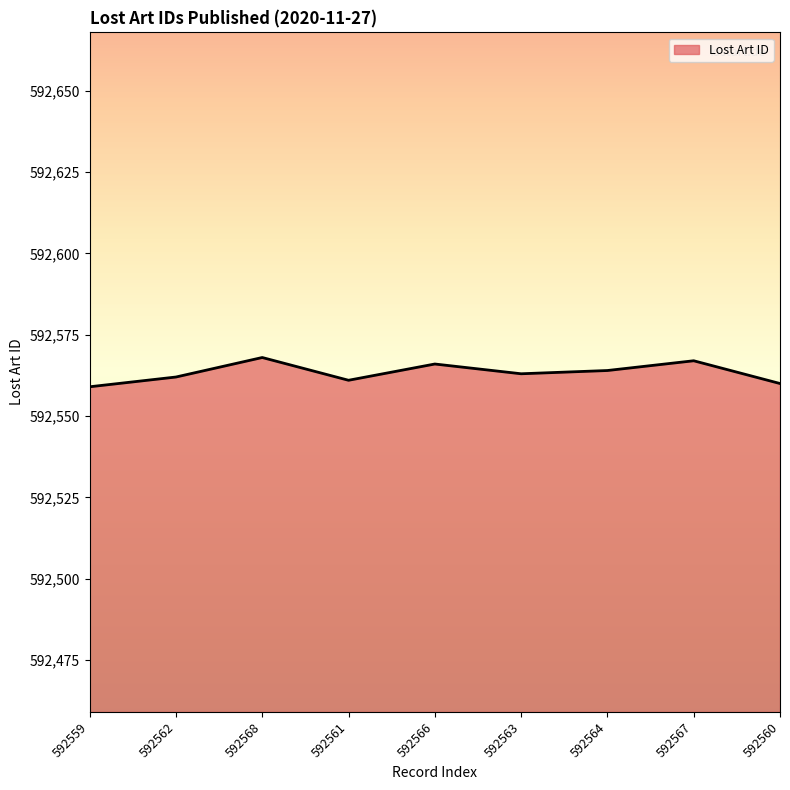

Where does the data first go above 592563?

592568